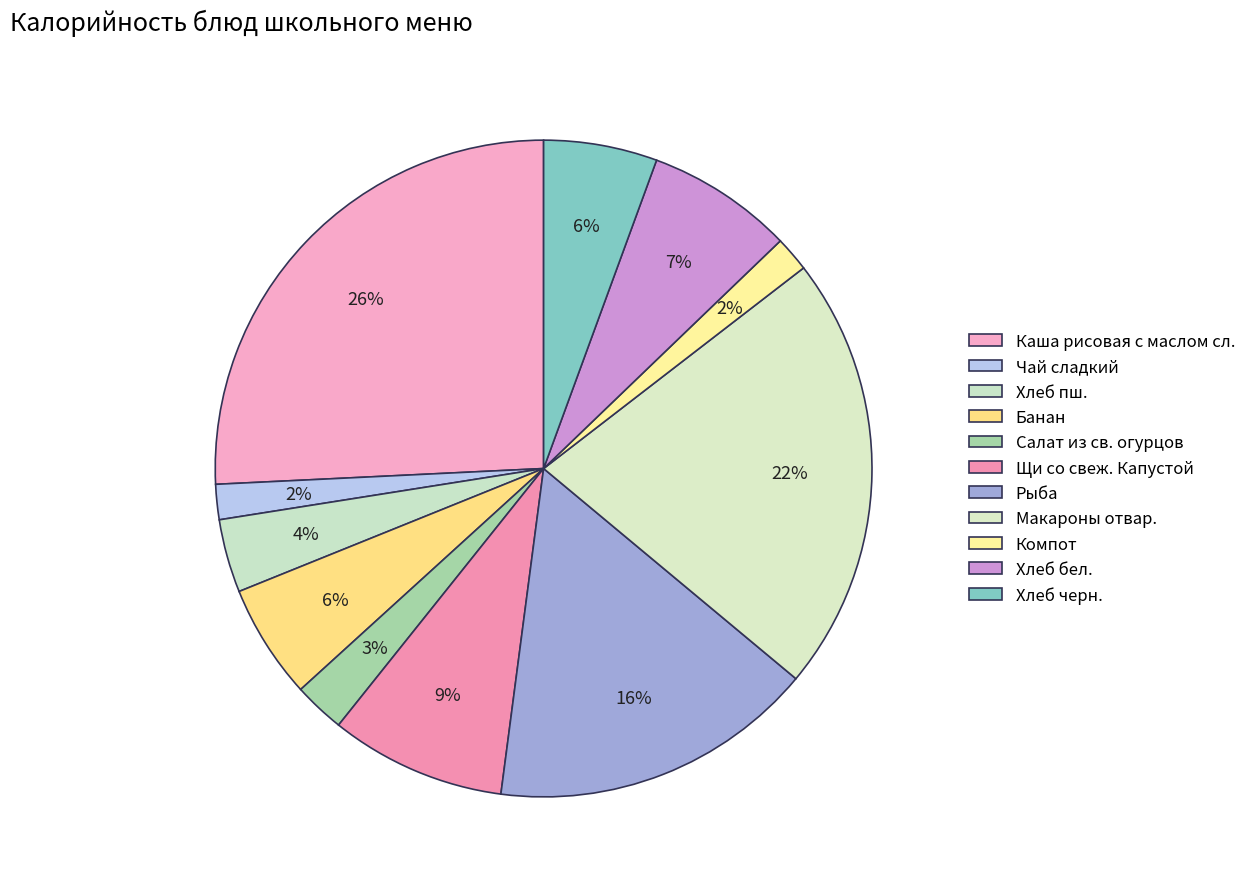

Do Хлеб бел. and Щи со свеж. Капустой together represent more than half of the pie?

No